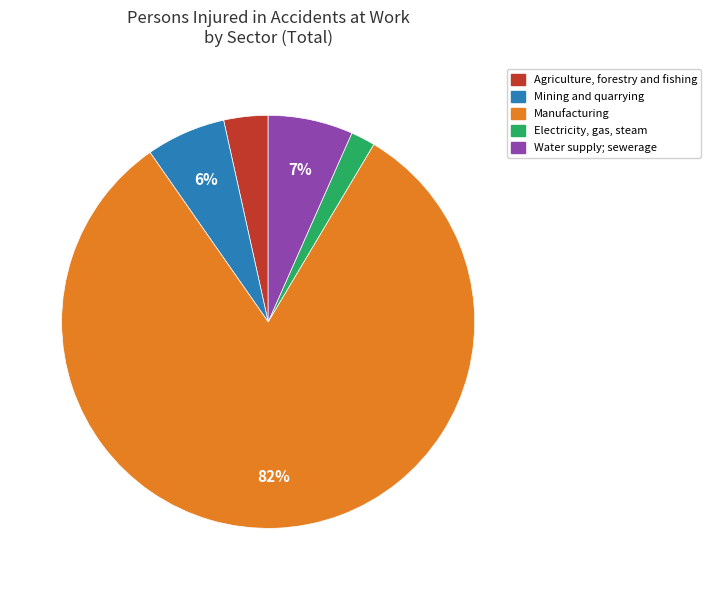

Between Electricity, gas, steam and Agriculture, forestry and fishing, which is larger?

Agriculture, forestry and fishing